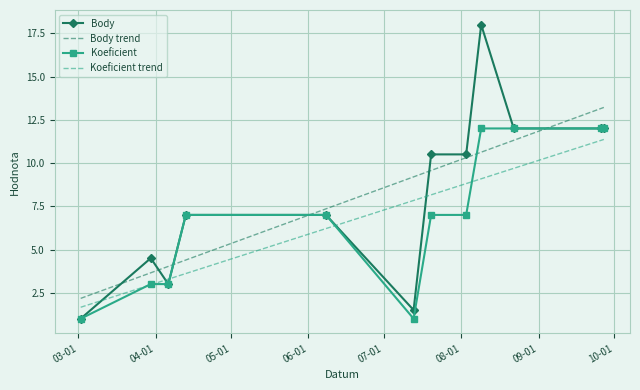

Which series has the largest range (max minus min)?

Body